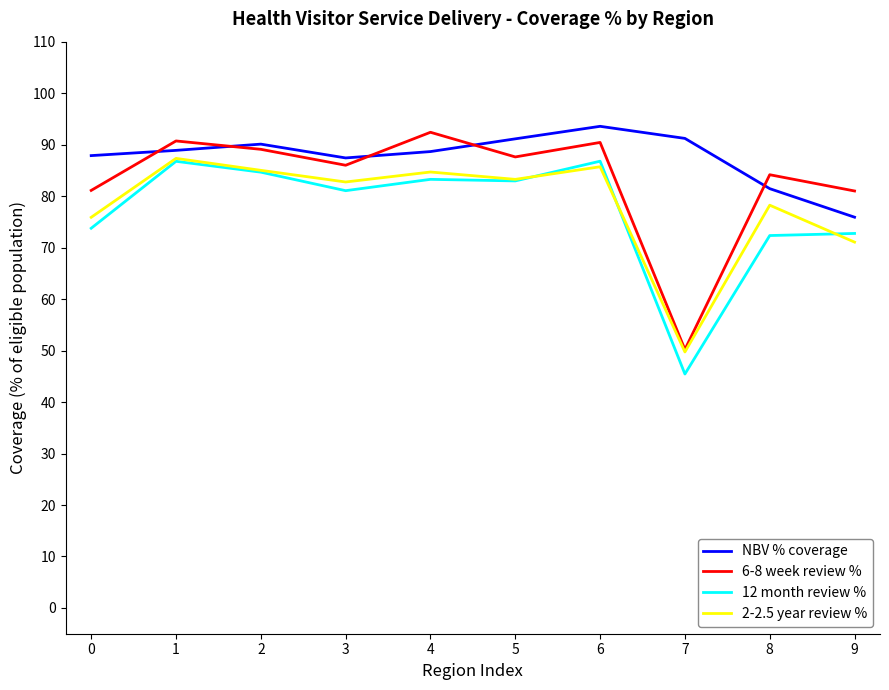

How many lines are shown in the chart?

4